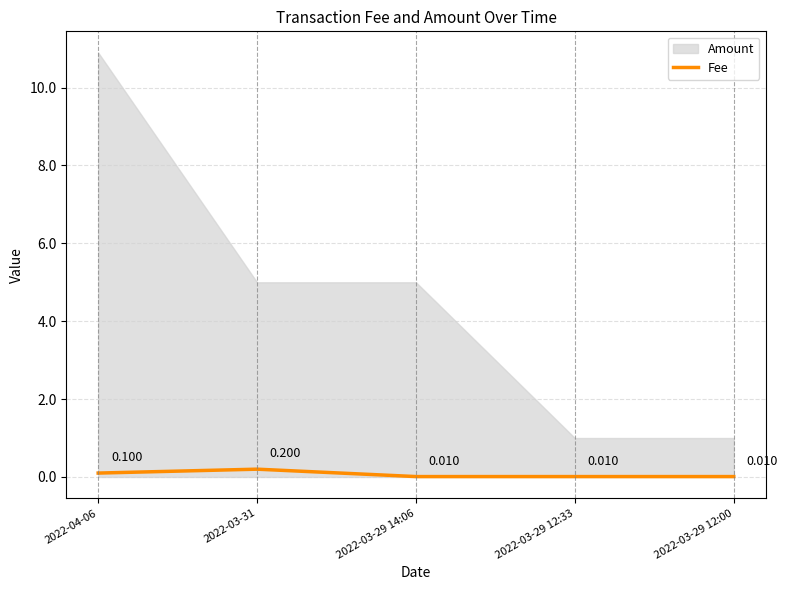

True or false: the data shows 0.2 at 2022-03-31.

True